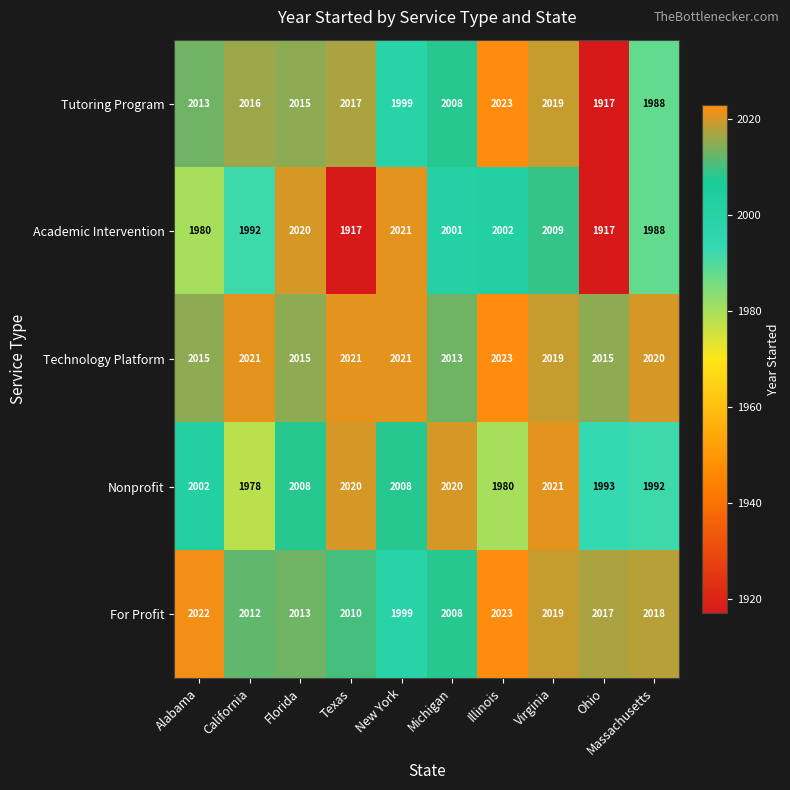

What is the maximum value for Nonprofit?

2021